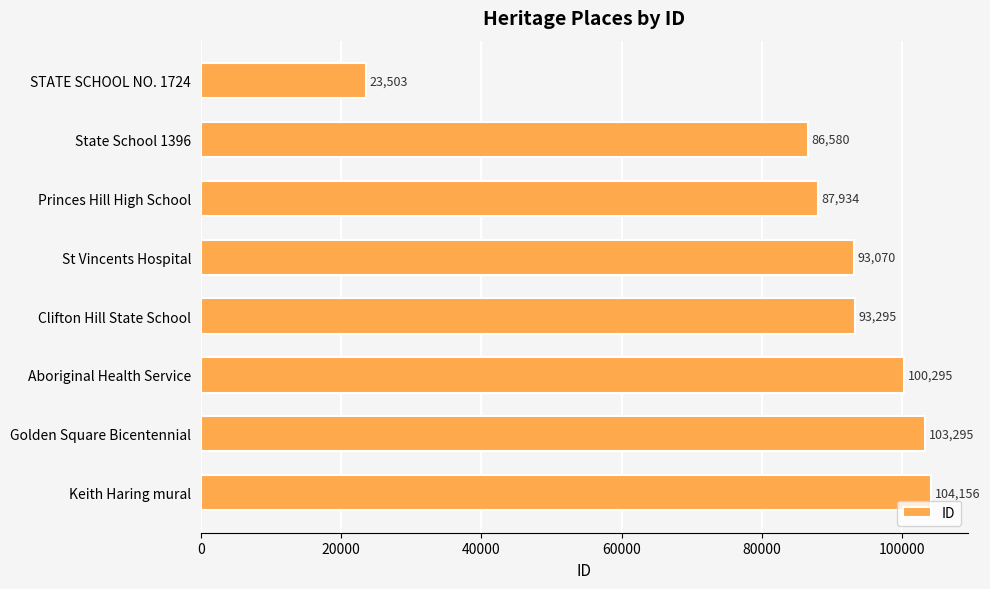

Rank the categories by value from lowest to highest.

STATE SCHOOL NO. 1724, State School 1396, Princes Hill High School, St Vincents Hospital, Clifton Hill State School, Aboriginal Health Service, Golden Square Bicentennial, Keith Haring mural